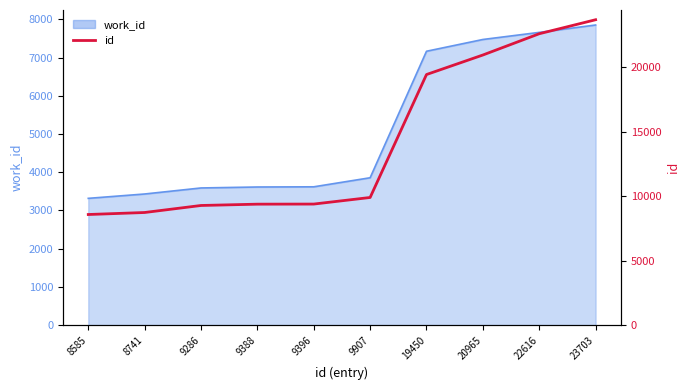

Reading left to right, what are all the values shown in this chart?

8585=8585	8741=8741	9286=9286	9388=9388	9396=9396	9907=9907	19450=19450	20965=20965	22616=22616	23703=23703